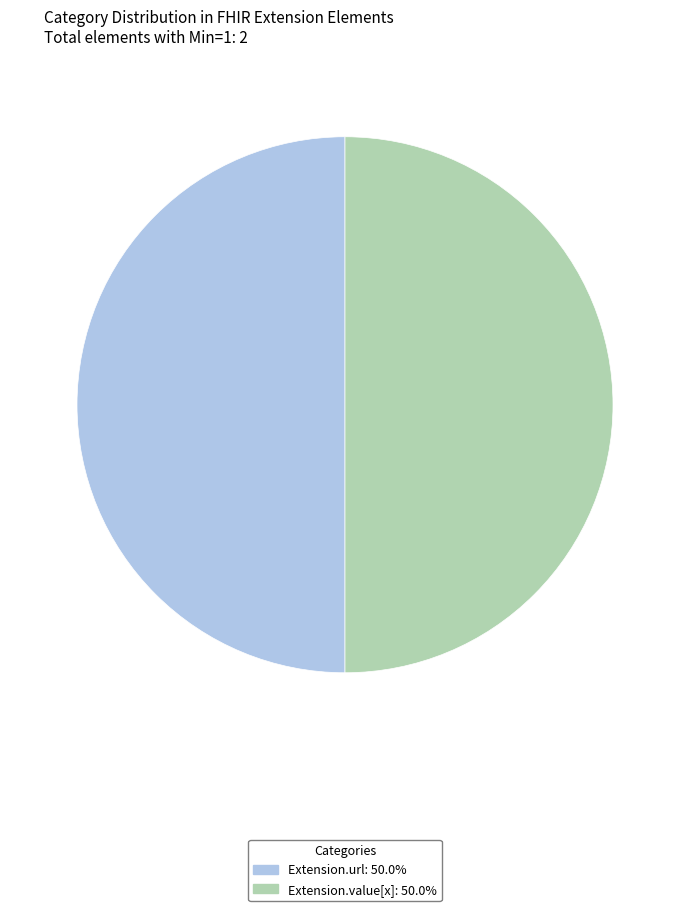

How many segments does this pie chart have?

2